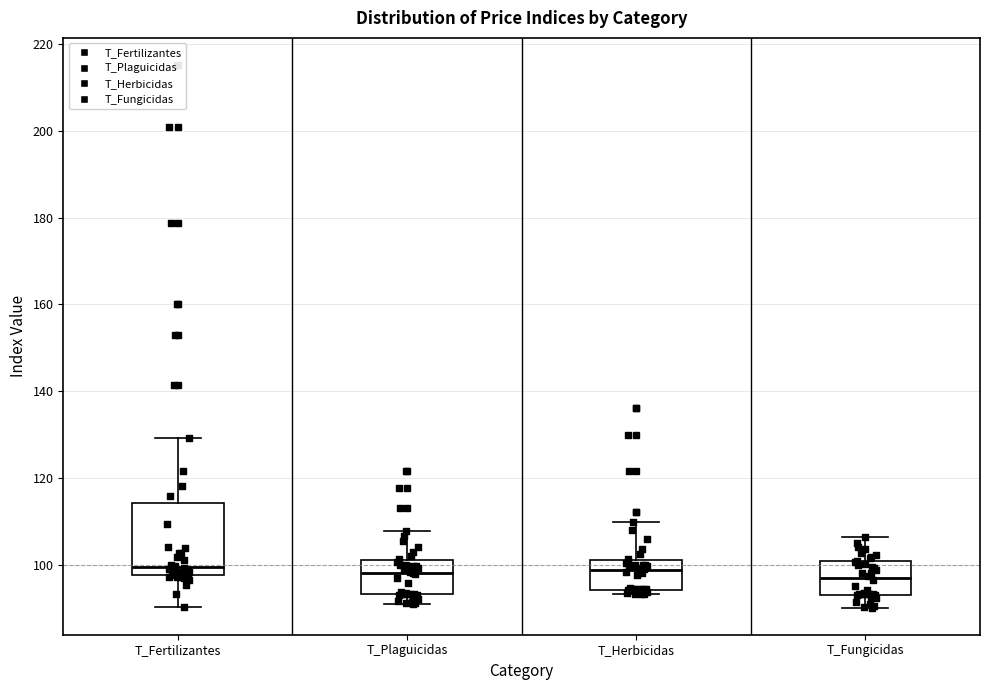

Reading left to right, transcribe this box plot: for each box, give where its median line is, the range the box spans, and where its two whiskers end, as read against the y-axis. The values are not printed on the chart, so give them approximately, as read against the axis.

T_Fertilizantes: median 100, box 98 to 114, whiskers 90 to 130
T_Plaguicidas: median 98, box 94 to 102, whiskers 92 to 108
T_Herbicidas: median 98, box 94 to 102, whiskers 94 (just below the box's lower edge) to 110
T_Fungicidas: median 98, box 94 to 100, whiskers 90 to 106